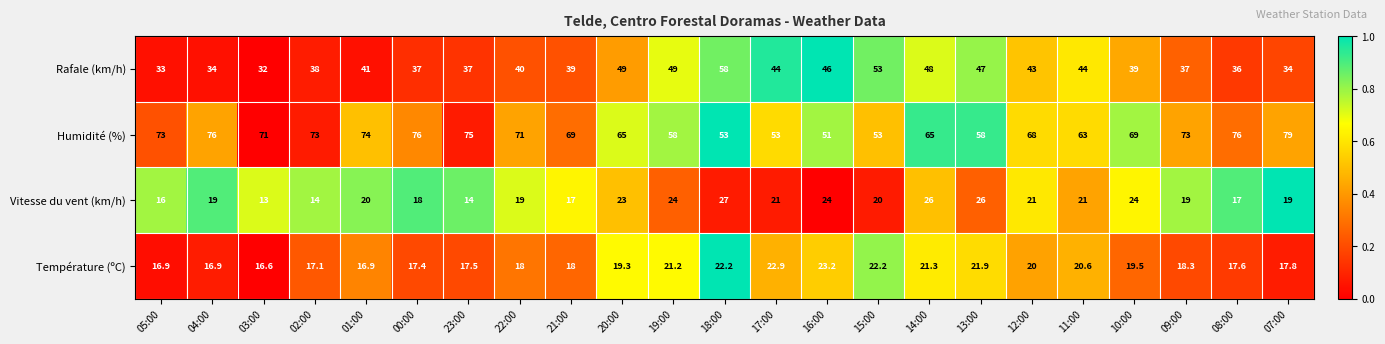

What is the difference between the highest and lowest values at 20:00?

45.7